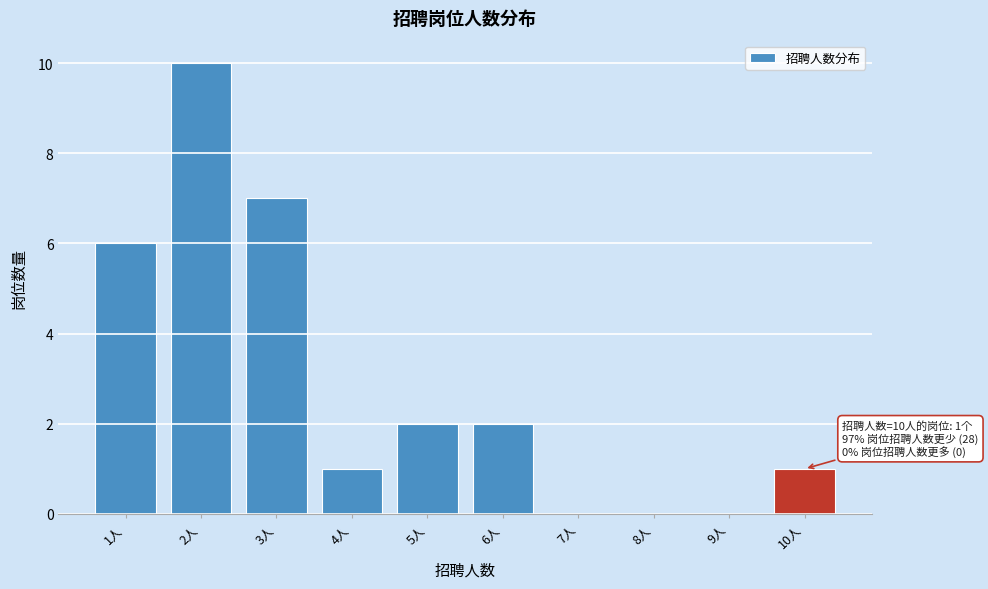

Reading left to right, transcribe all the data shown in this chart.

1人=6	2人=10	3人=7	4人=1	5人=2	6人=2	7人=0	8人=0	9人=0	10人=1